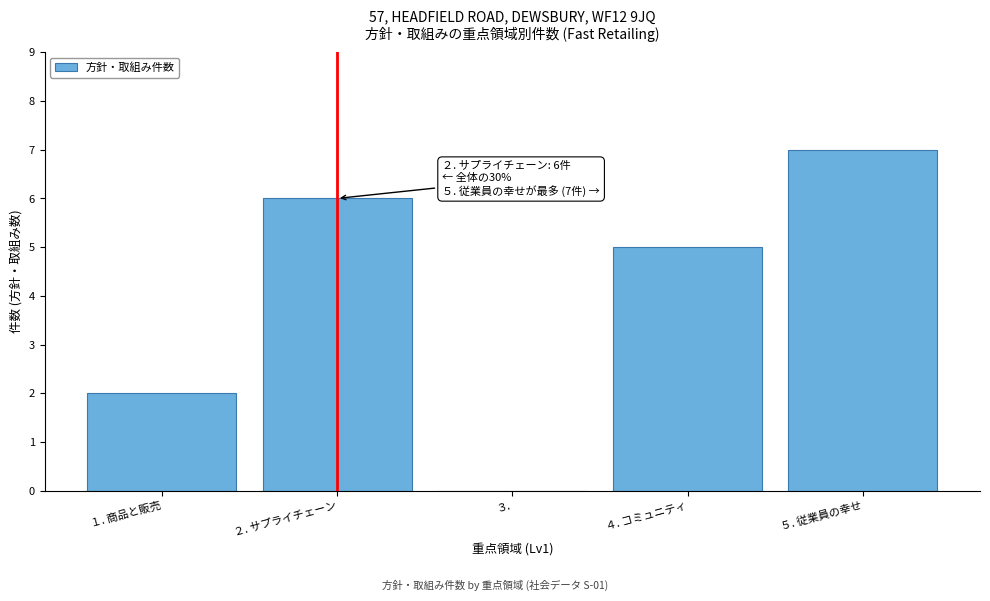

What is the sum of all values?

20